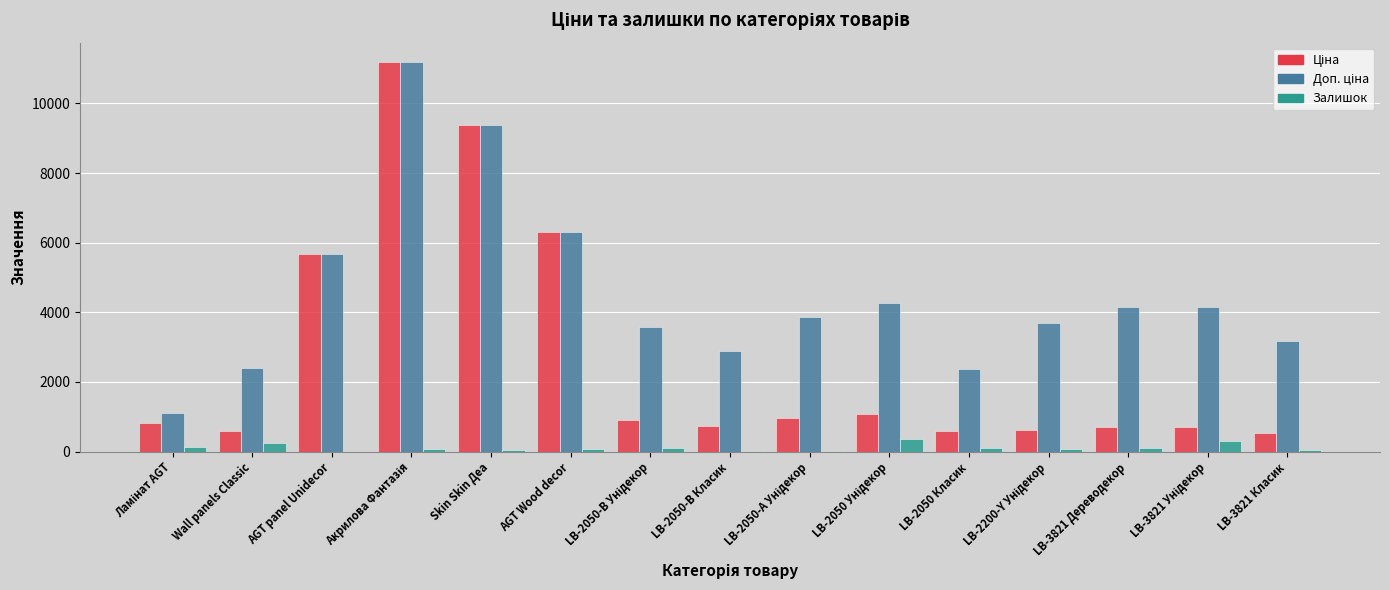

True or false: Залишок has a value of 11.0 at LB-2050-В Класик.

True